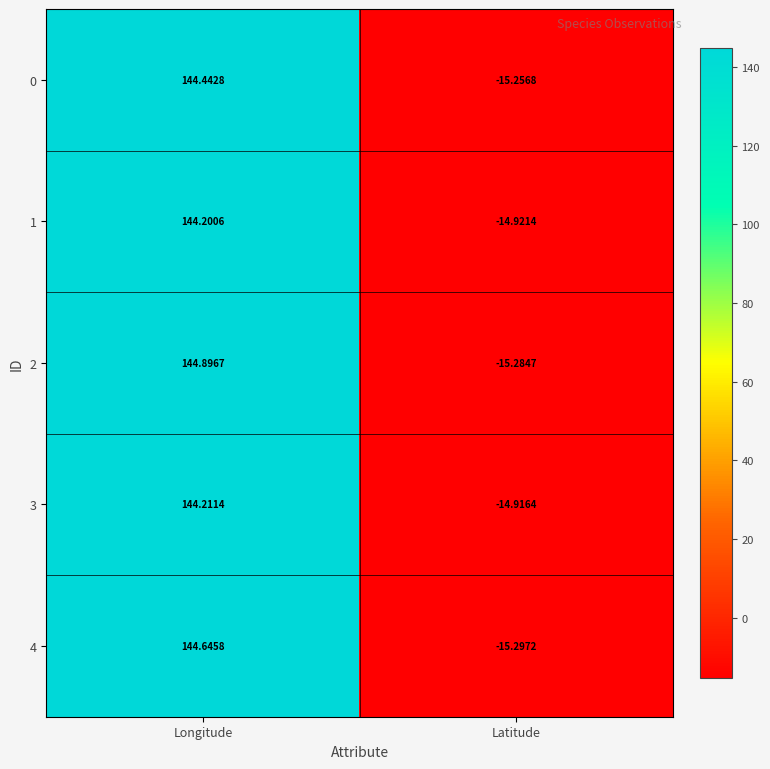

How many negative values does the 0 series have?

1